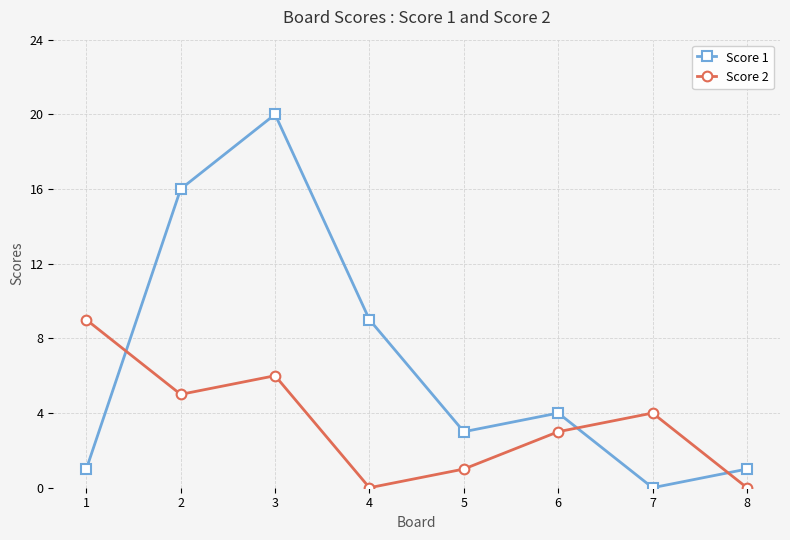

What is the maximum value shown in the chart?

20